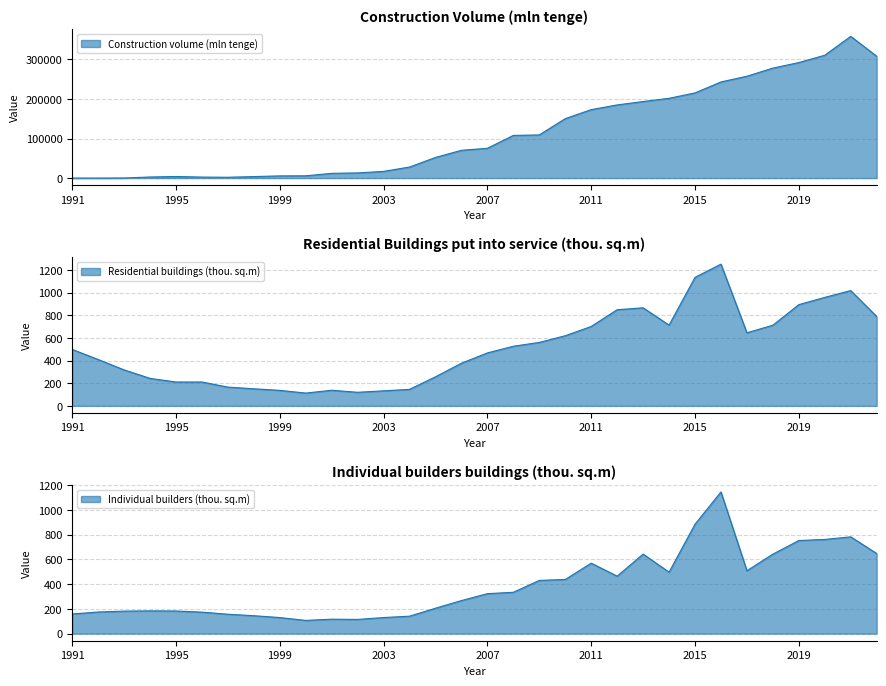

What are all the series names shown in the legend?

Construction volume (mln tenge), Residential buildings (thou. sq.m), Individual builders (thou. sq.m)